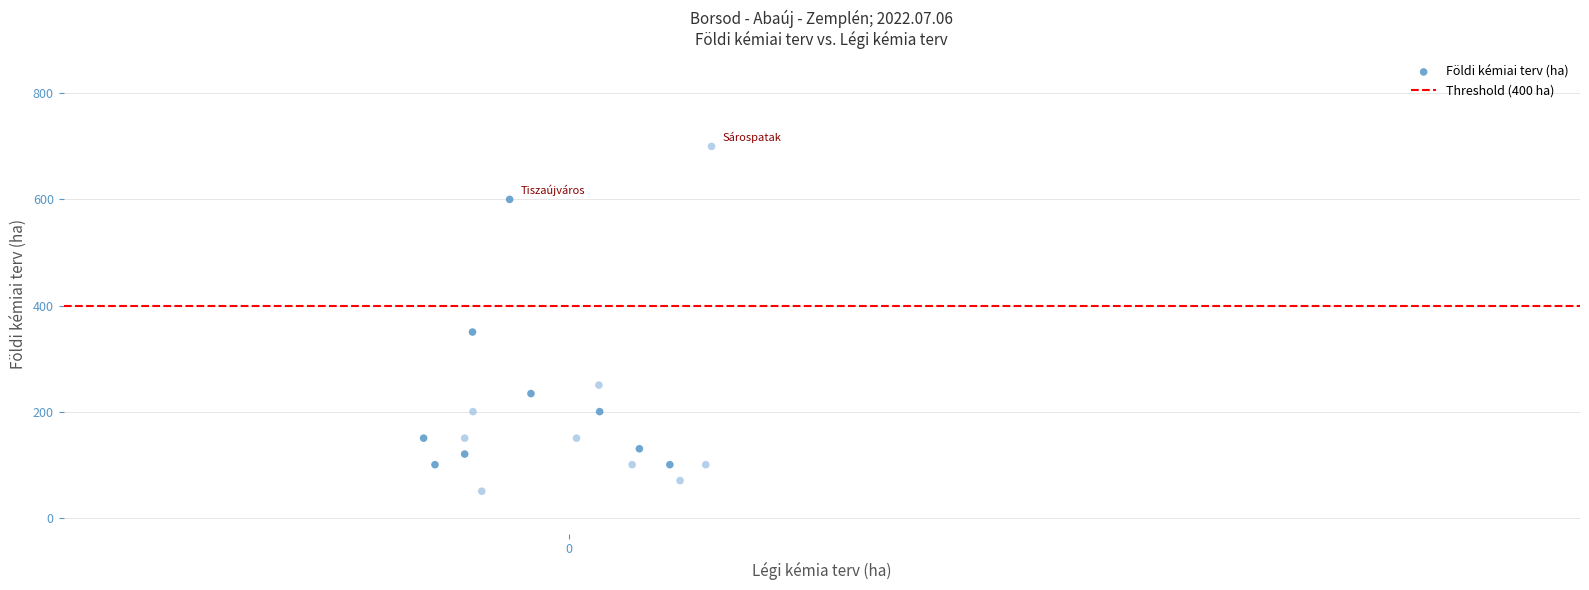

What Y value in the scatter plot is closest to 375?

350